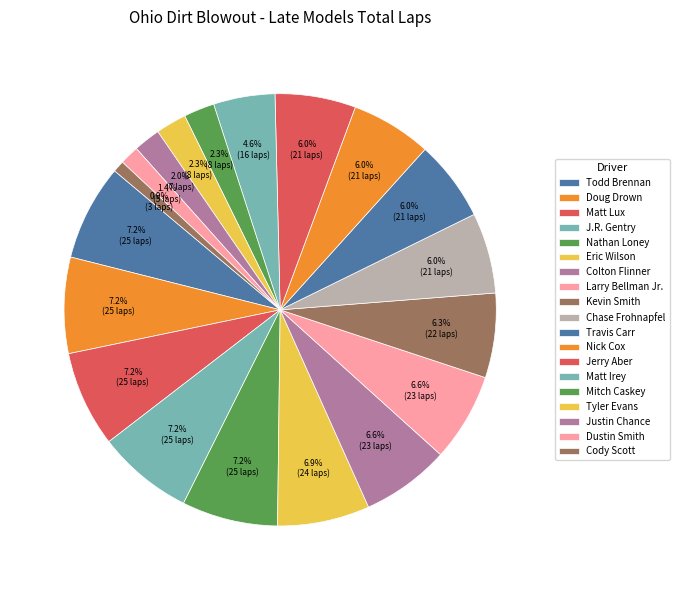

How many slices are in this pie chart?

19